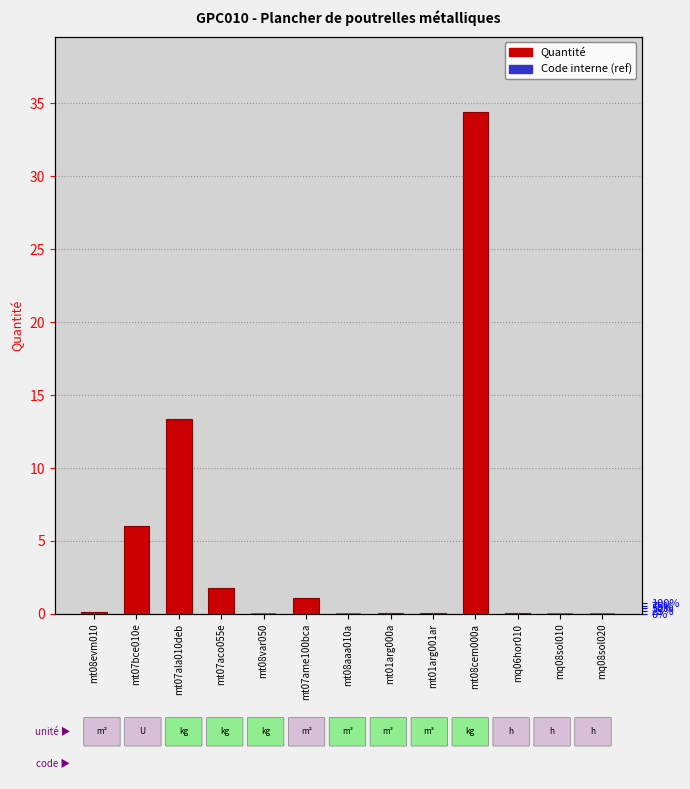

Where is Code interne (ref) nearest to the value 0?

mt08evm010